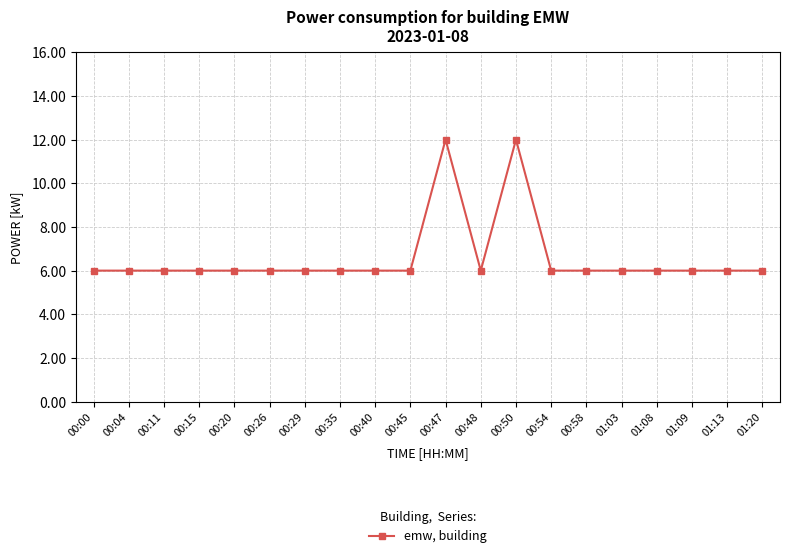

How many data points does each series have?

20